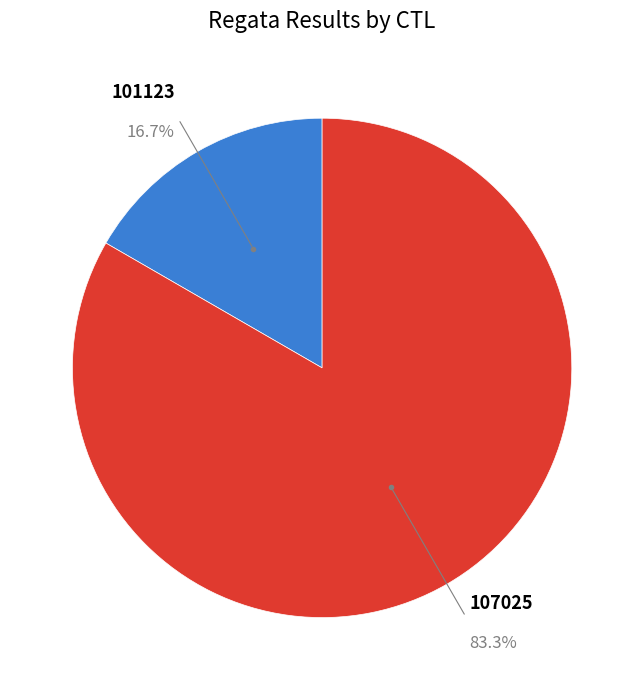

Is there a majority slice in this chart?

Yes